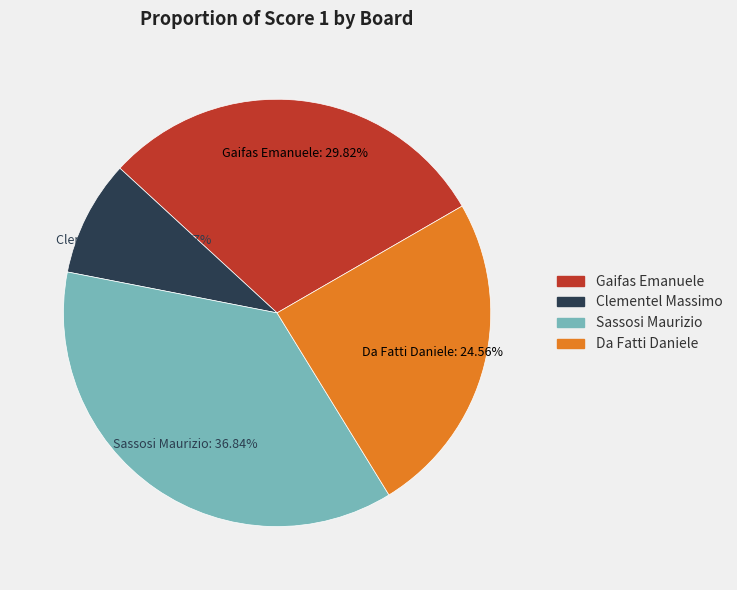

Is there any slice that represents more than half of the pie?

No